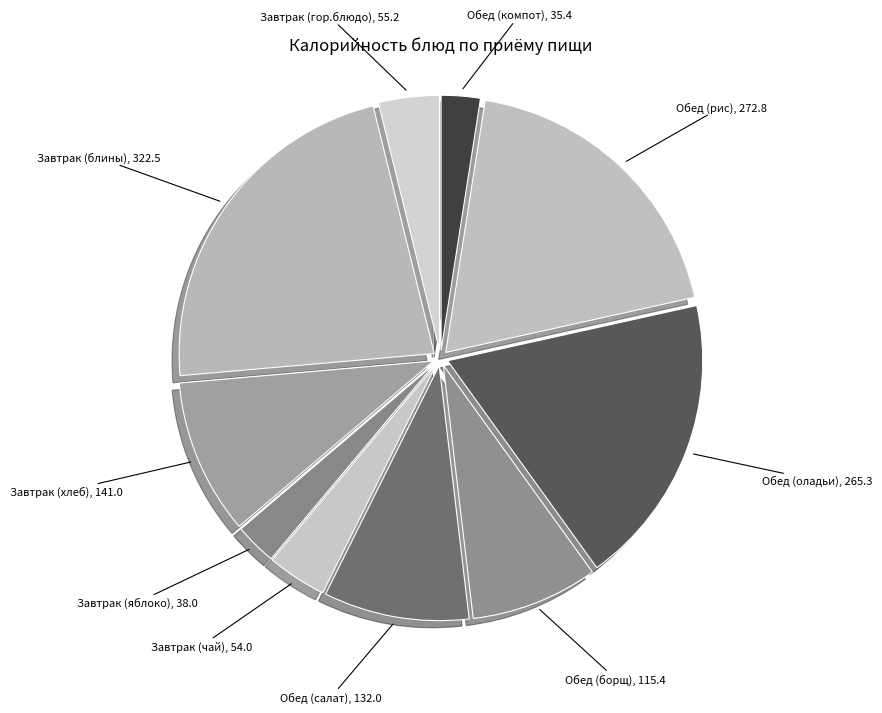

The Завтрак (чай) slice represents 18% of the pie. True or false?

False